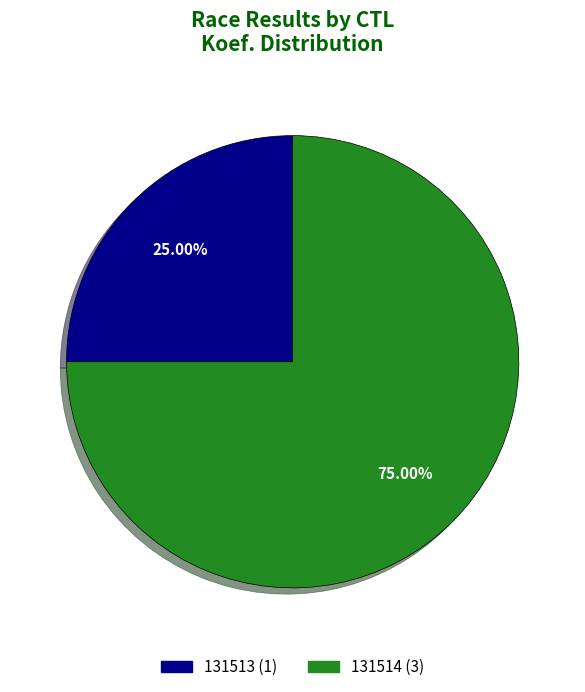

To the nearest percent, what portion does 131514 represent?

75%